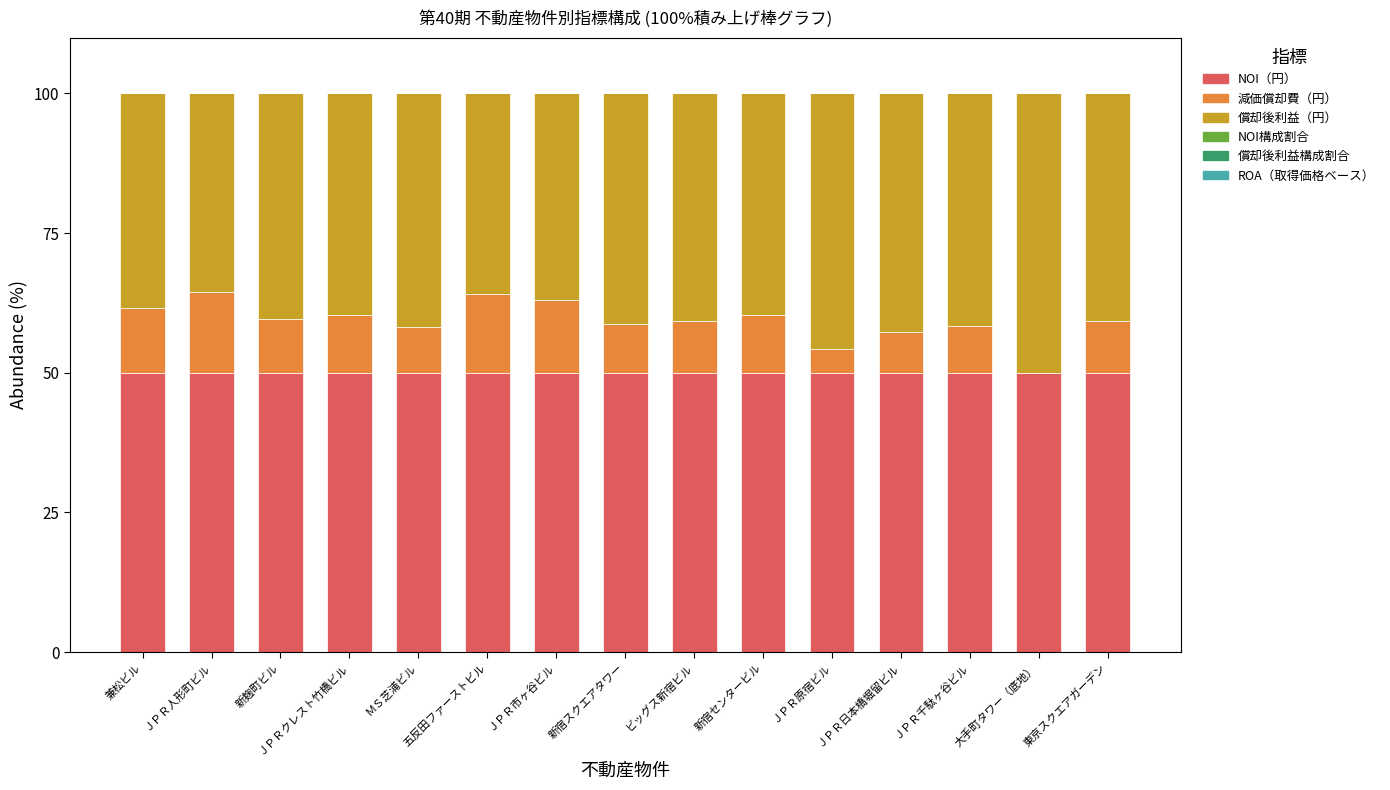

What is the highest value of the NOI（円） series?

50.0